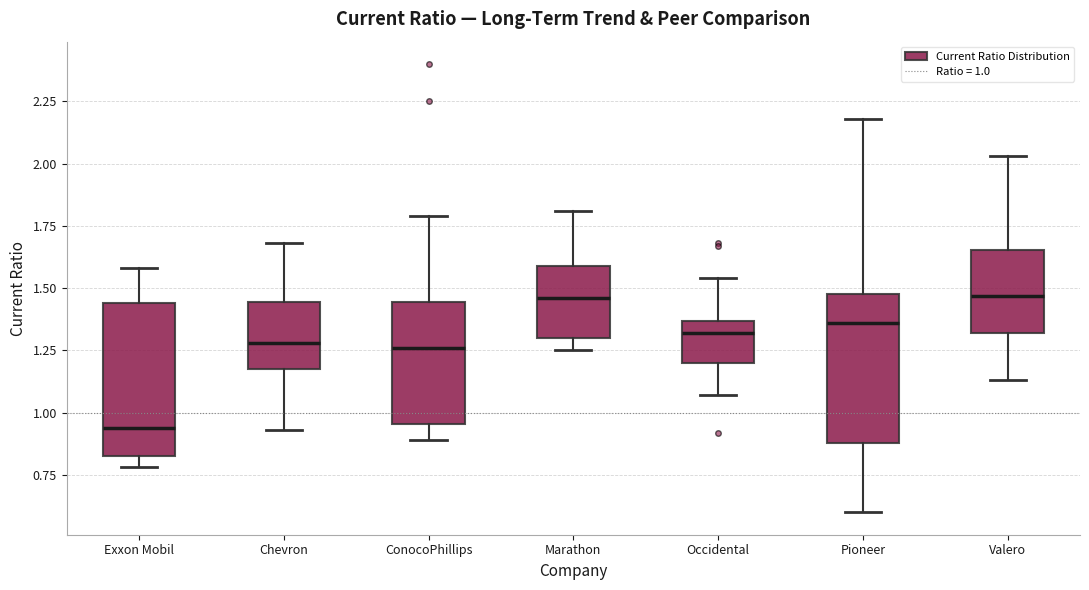

Where is the lower edge of the box for Marathon on the y-axis? The values are not printed on the chart, so give them approximately, as read against the axis.

1.30